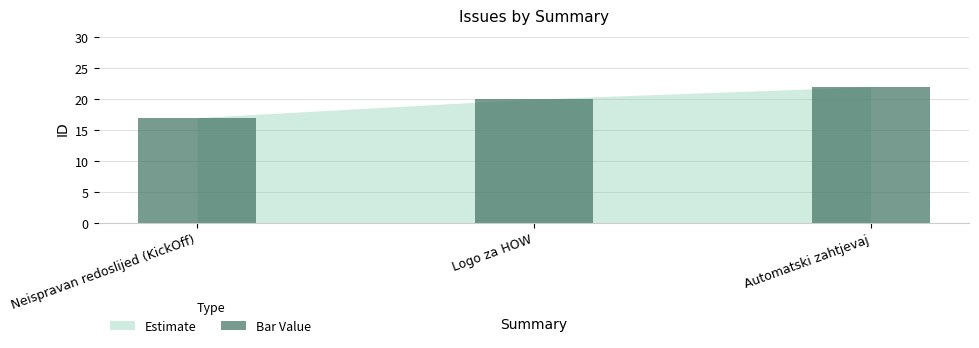

Between Automatski zahtjevaj and Neispravan redoslijed (KickOff), which is larger?

Automatski zahtjevaj